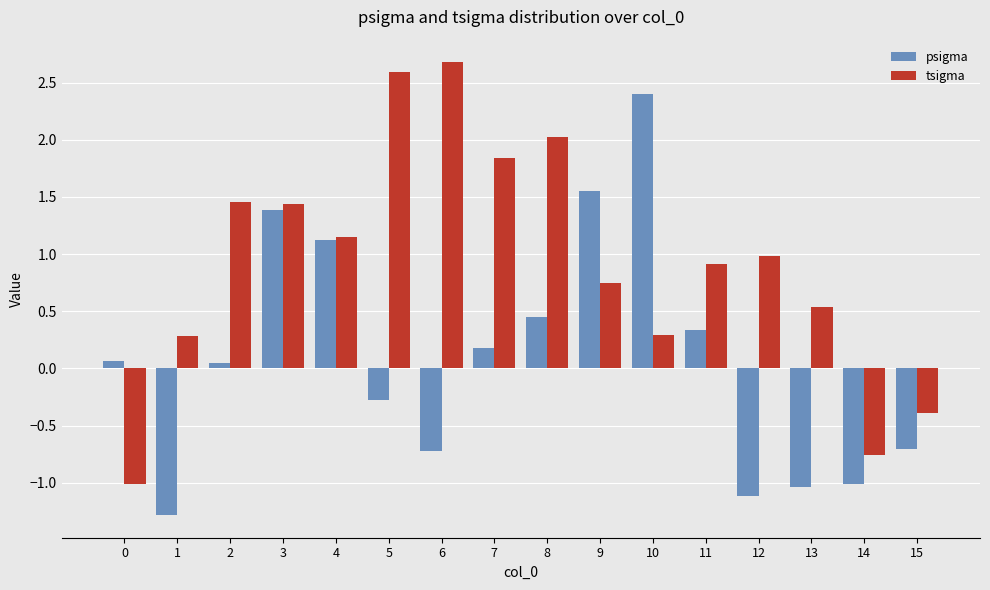

What is the greatest value displayed?

2.7